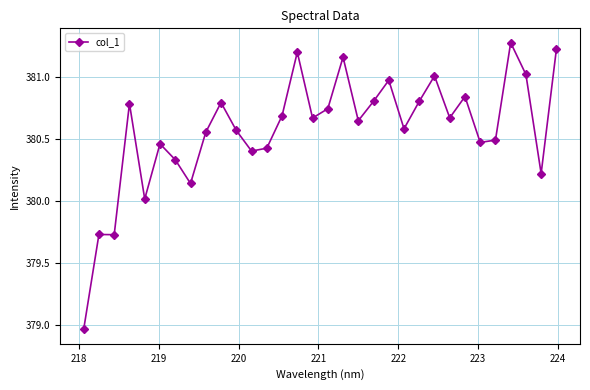

How many data points are less than 380?

3